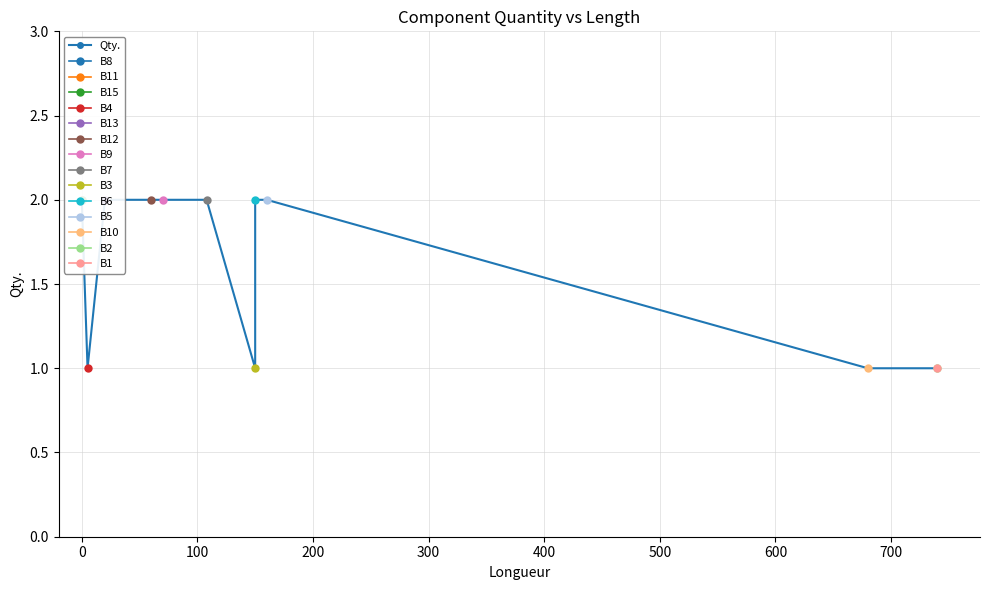

What is the ratio of the value at 600 to the value at 500?

1.0